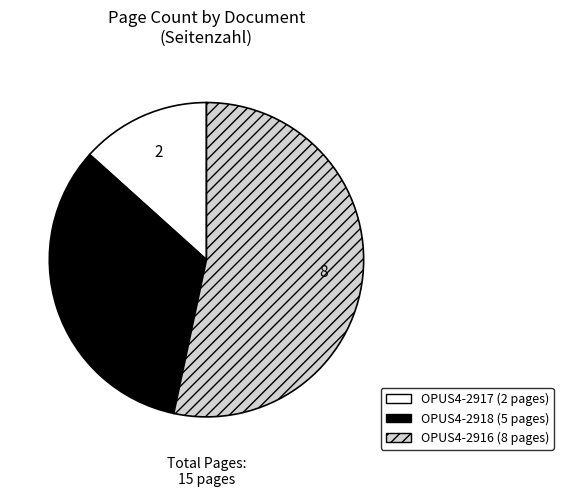

Rank the categories by value from highest to lowest.

OPUS4-2916, OPUS4-2918, OPUS4-2917